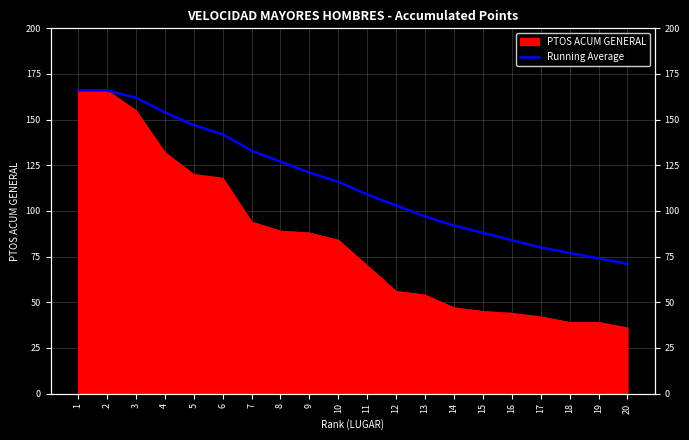

List the labels in order of value, largest first.

1, 2, 3, 4, 5, 6, 7, 8, 9, 10, 11, 12, 13, 14, 15, 16, 17, 18, 19, 20